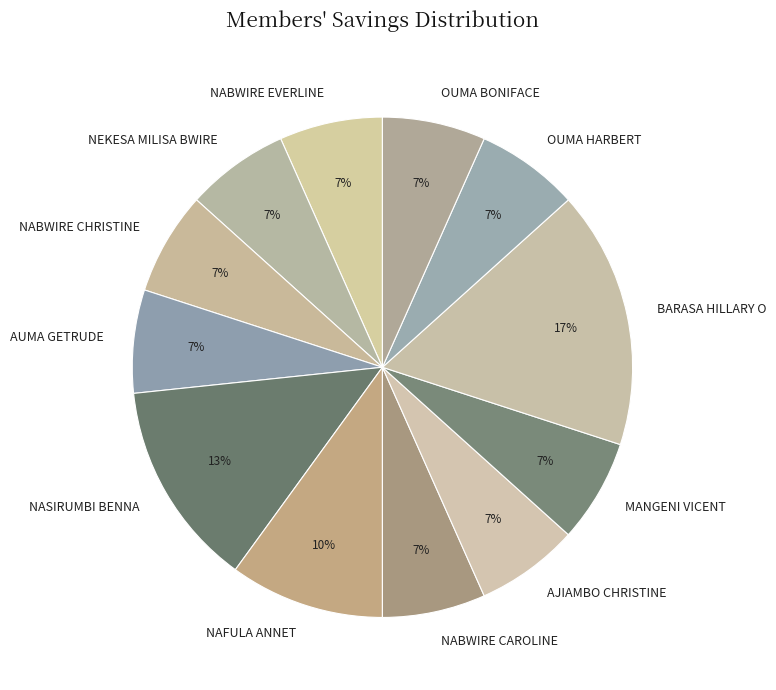

Is NASIRUMBI BENNA the majority of the pie?

No